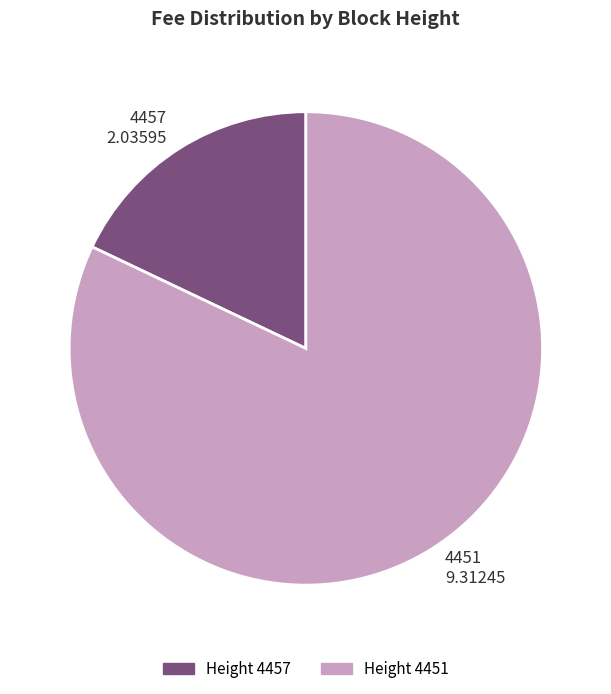

Combined, do 4457 2.03595 and 4451 9.31245 account for over 50%?

Yes